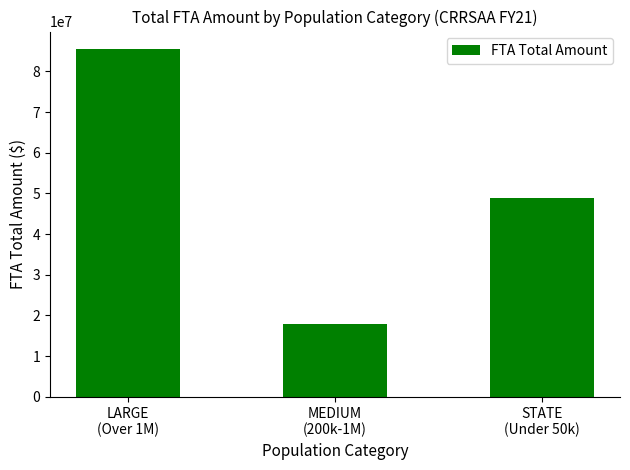

What is the difference between the maximum and minimum values?

67628399